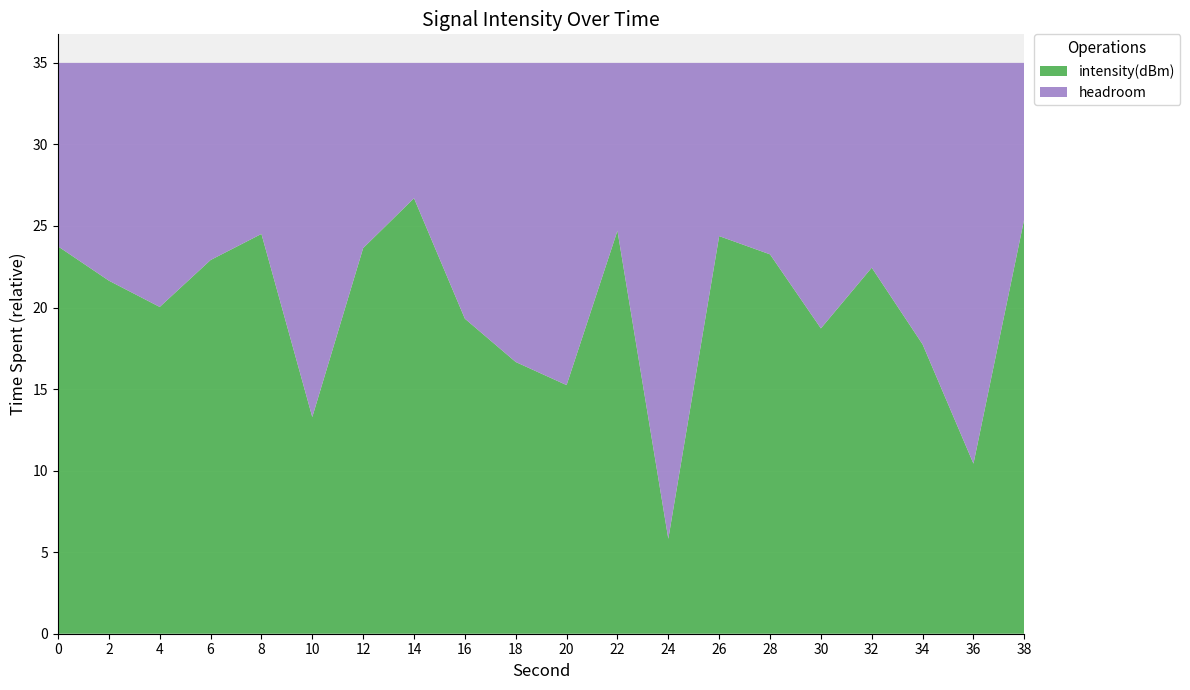

Is it true that intensity(dBm) equals 11.1 at 4?

False